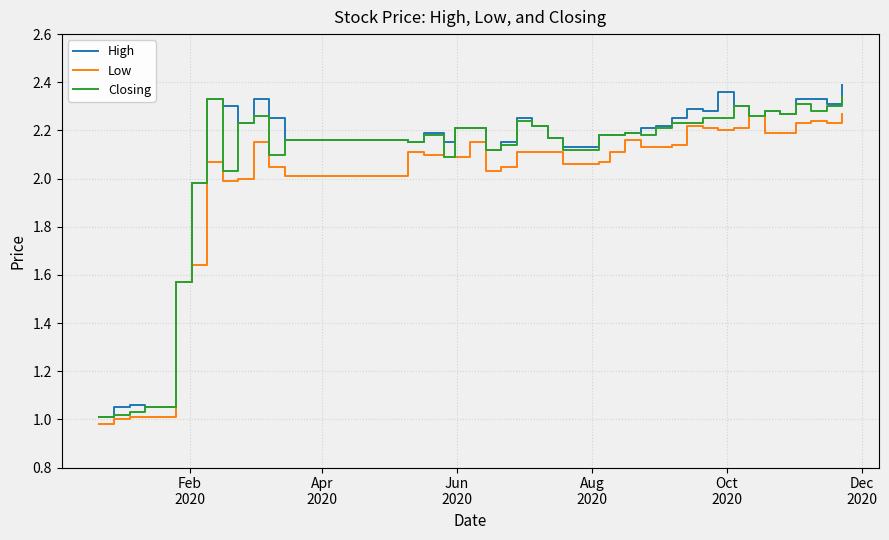

True or false: Low and Closing cross at least once.

False